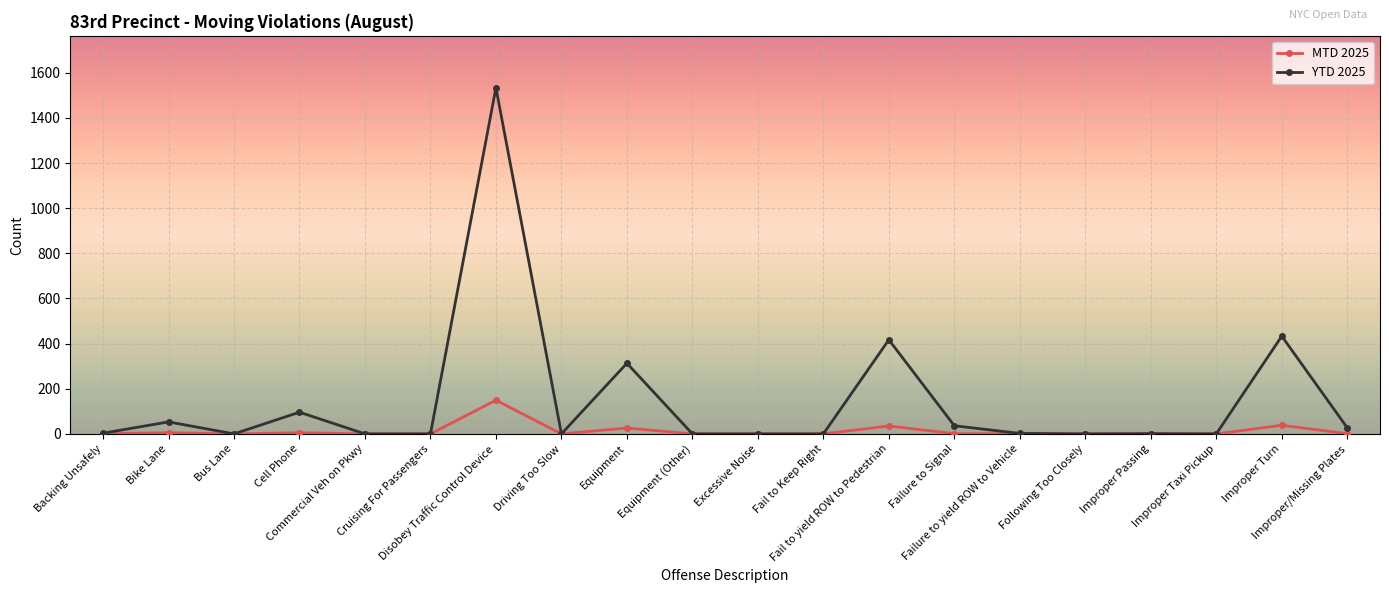

Which series has the largest total across all categories?

YTD 2025